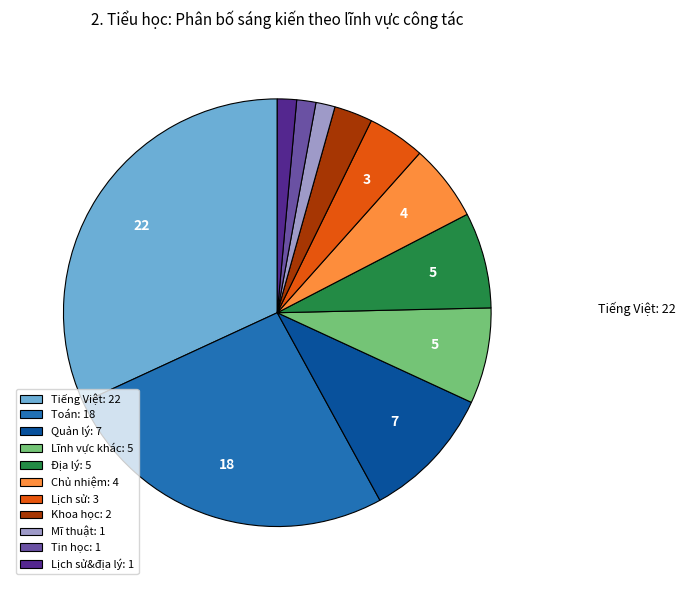

Do Lịch sử&địa lý: 1 and Lĩnh vực khác: 5 together represent more than half of the pie?

No